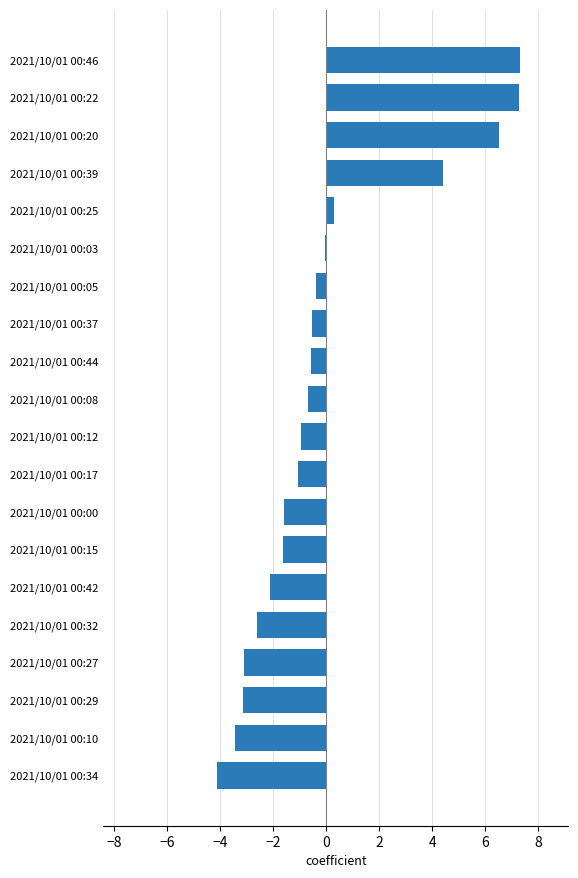

At which label is the value closest to 1?

2021/10/01 00:25